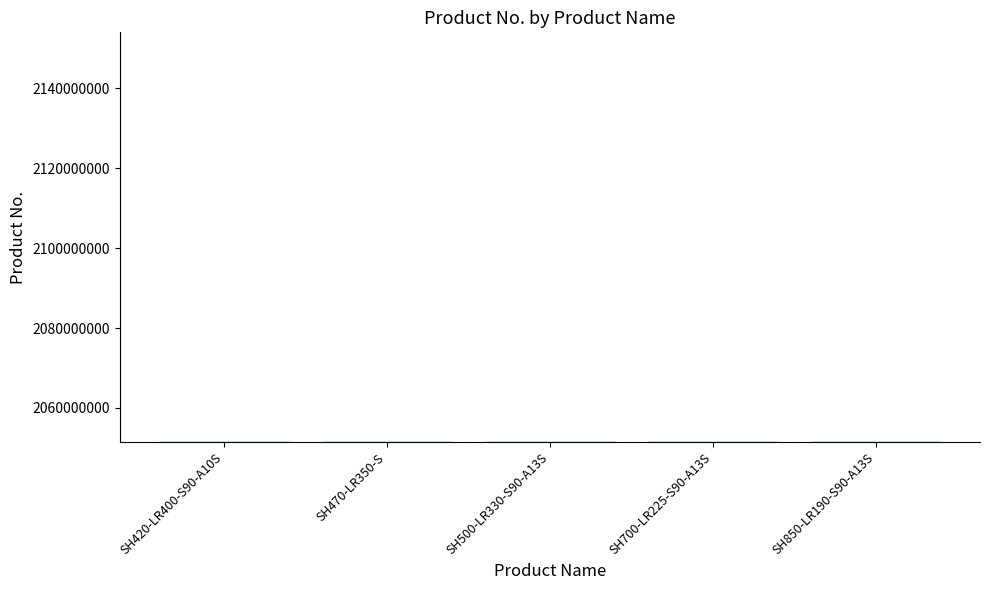

What is the smallest value displayed?

2051474734